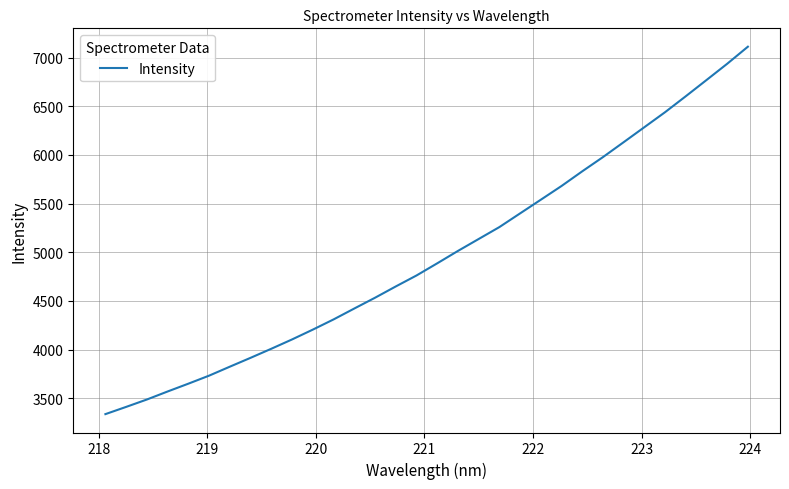

Reading right to left, list all the values displayed in this chart.

7112.0	6936.6	6769.5	6603.1	6439.3	6285.2	6131.0	5977.9	5831.8	5681.1	5540.1	5399.7	5258.9	5136.4	5013.9	4886.6	4761.6	4649.0	4533.1	4422.4	4310.3	4205.6	4104.8	4009.2	3916.0	3825.0	3732.8	3650.3	3570.1	3487.6	3411.6	3337.3